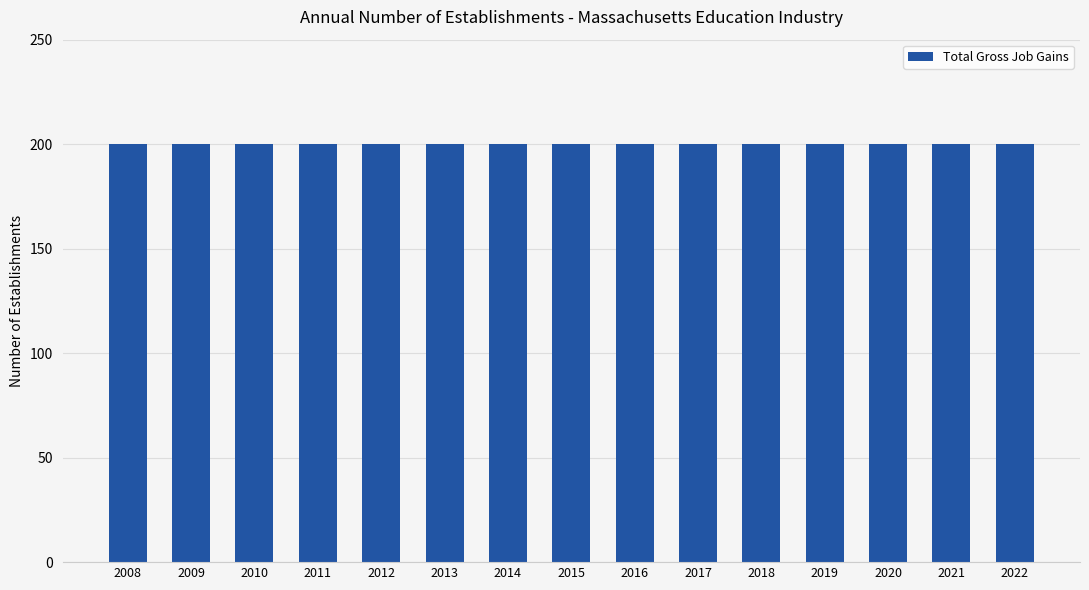

At which category is the sum across all series the highest?

2008